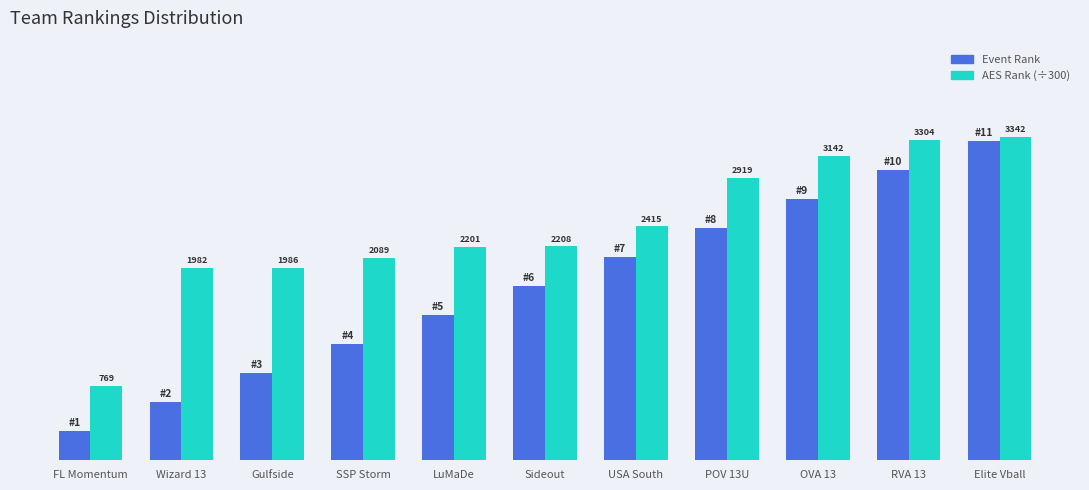

What are all the series names shown in the legend?

Event Rank, AES Rank (÷300)